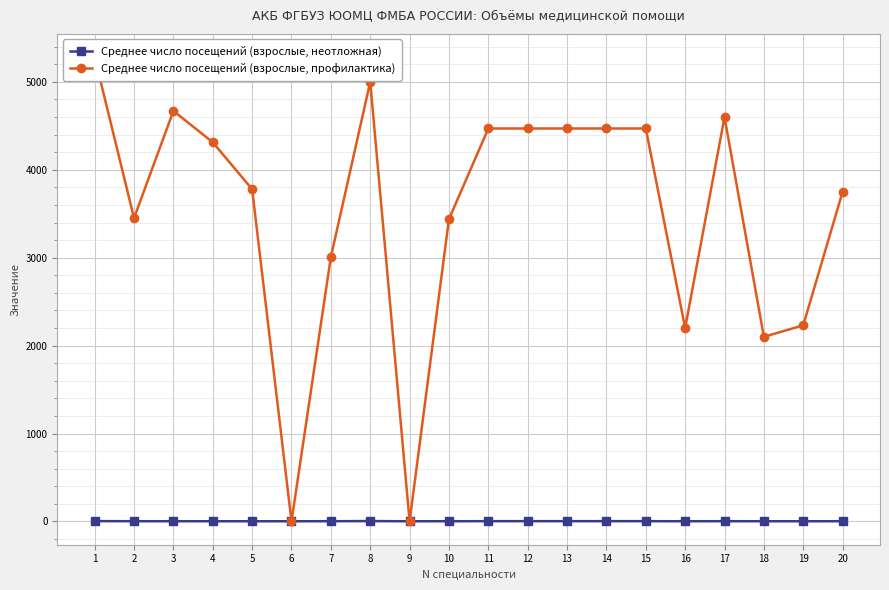

What is the highest value of the Среднее число посещений (взрослые, профилактика) series?

5282.0